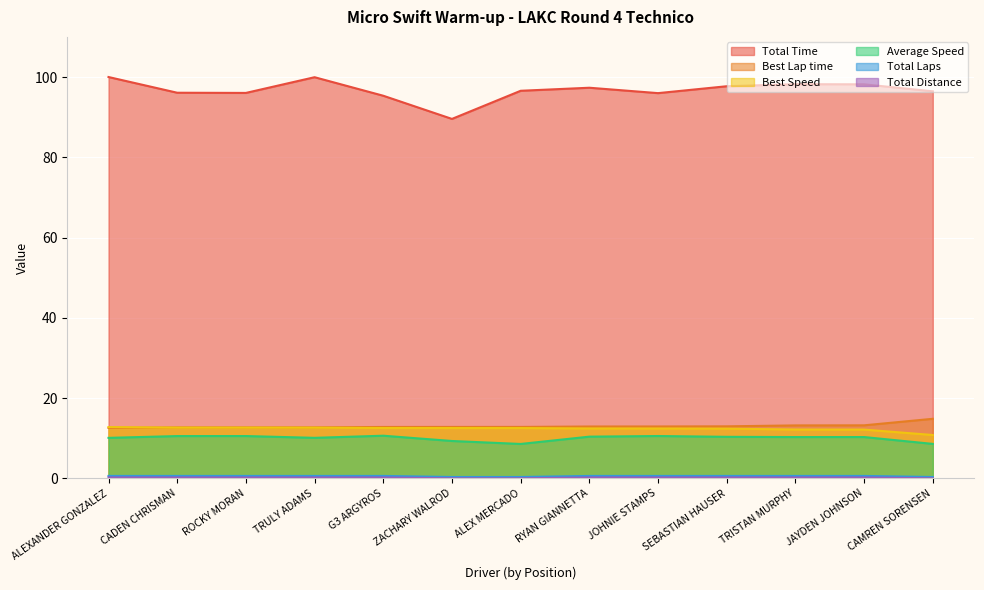

How many Total Distance values are between 0 and 1?

13